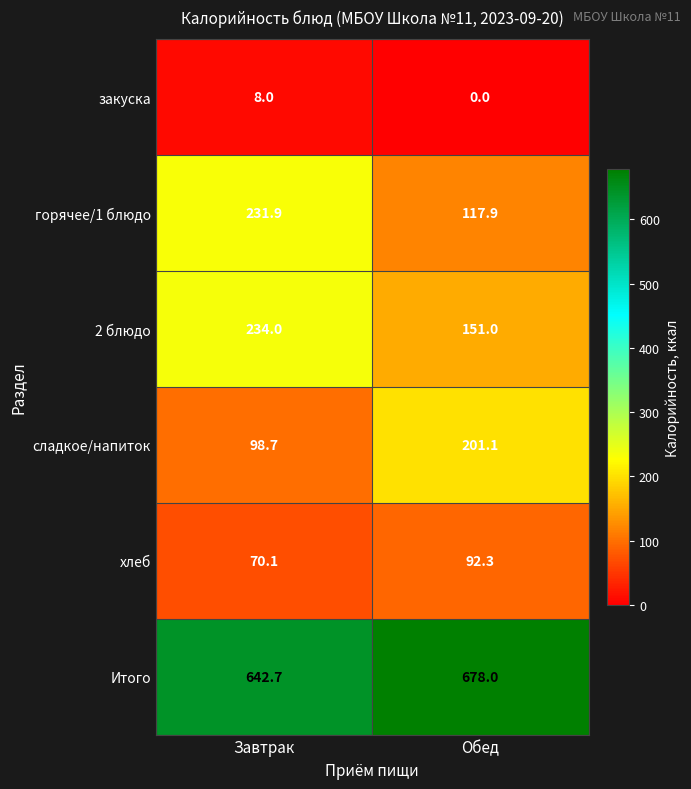

List the series in order of their peak value, highest first.

Итого, 2 блюдо, горячее/1 блюдо, сладкое/напиток, хлеб, закуска